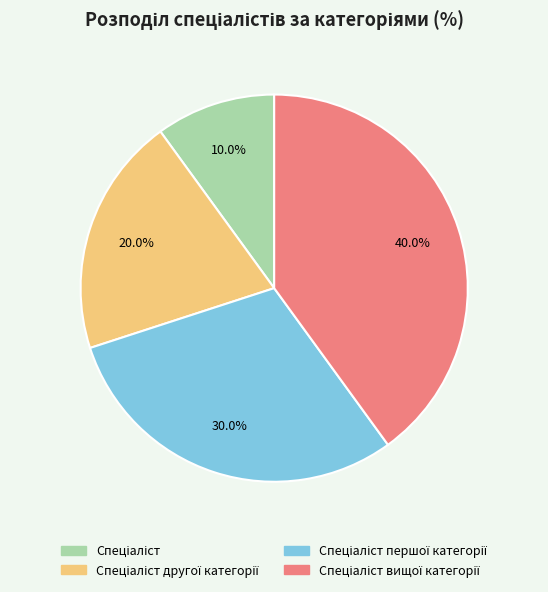

Is there any slice that represents more than half of the pie?

No